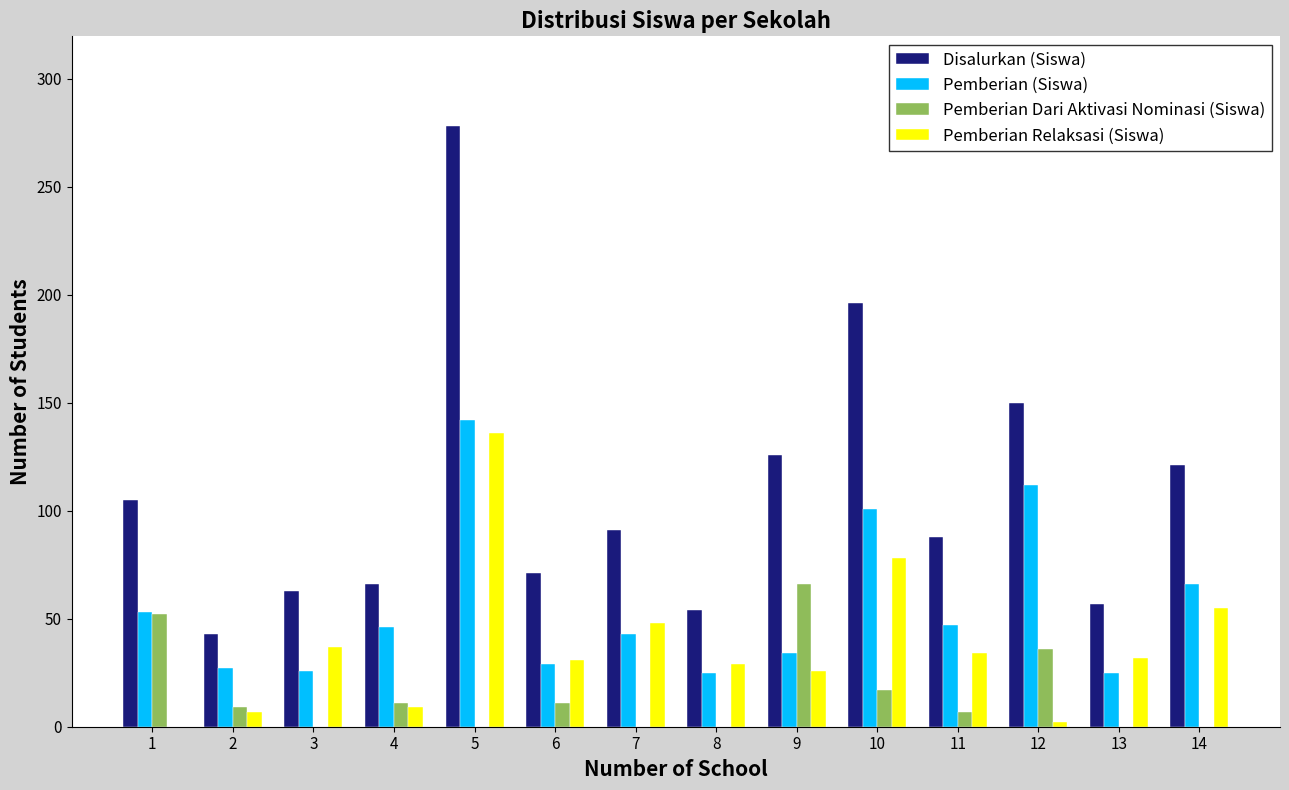

What are all the series names shown in the legend?

Disalurkan (Siswa), Pemberian (Siswa), Pemberian Dari Aktivasi Nominasi (Siswa), Pemberian Relaksasi (Siswa)